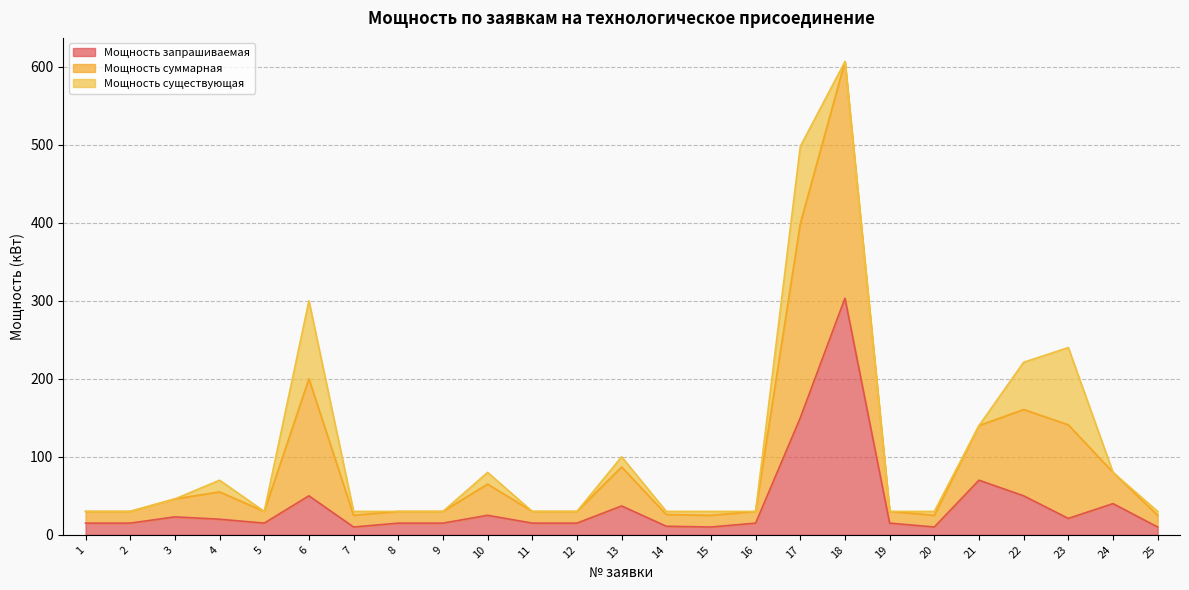

Count the number of categories in the chart.

25